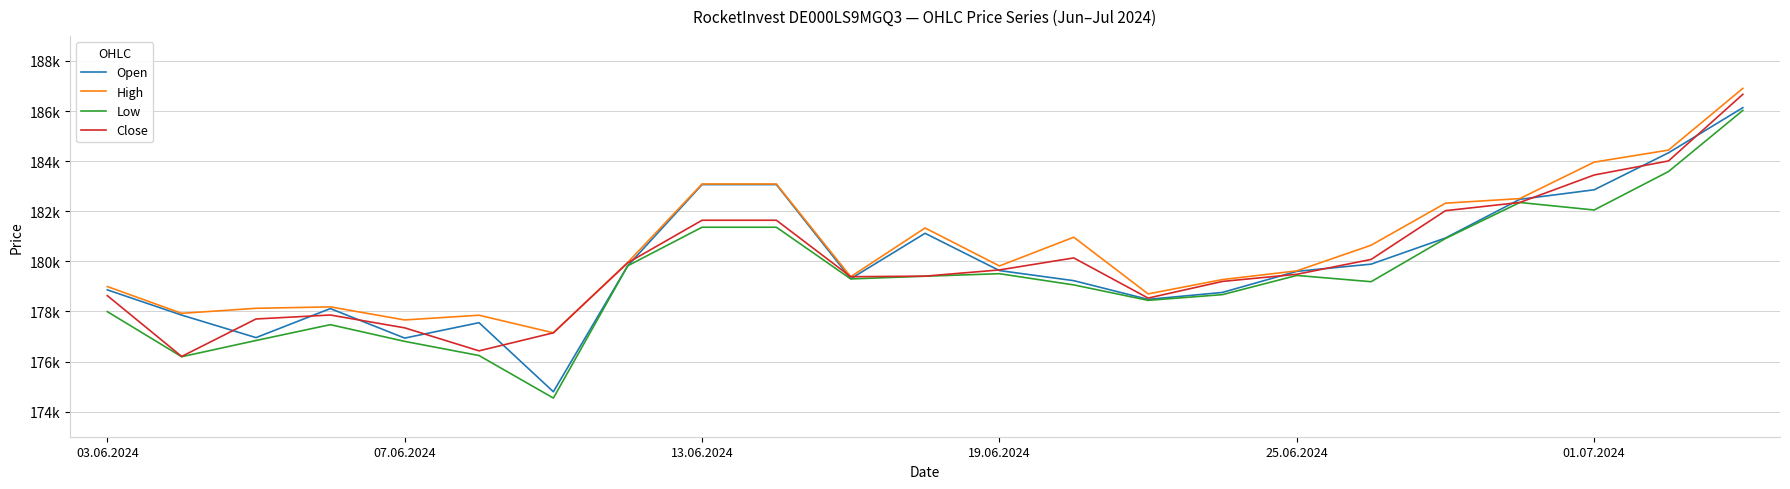

Reading right to left, transcribe all the data shown in this chart.

Open: 186134	184333	182856	182476	180932	179889	179601	178760	178482	179229	179633	181120	179307	183064	183064	179823	174795	177552	176937	178115	176956	177855	178863
High: 186905	184441	183961	182505	182322	180644	179620	179273	178701	180964	179817	181333	179387	183088	183088	179955	177147	177850	177661	178183	178126	177925	178995
Low: 186026	183585	182050	182350	180912	179188	179438	178672	178444	179060	179507	179407	179299	181362	181362	179823	174543	176241	176806	177473	176841	176193	177993
Close: 186668	184008	183447	182350	182023	180077	179484	179199	178534	180137	179658	179410	179387	181641	181641	179942	177147	176428	177346	177858	177700	176204	178632